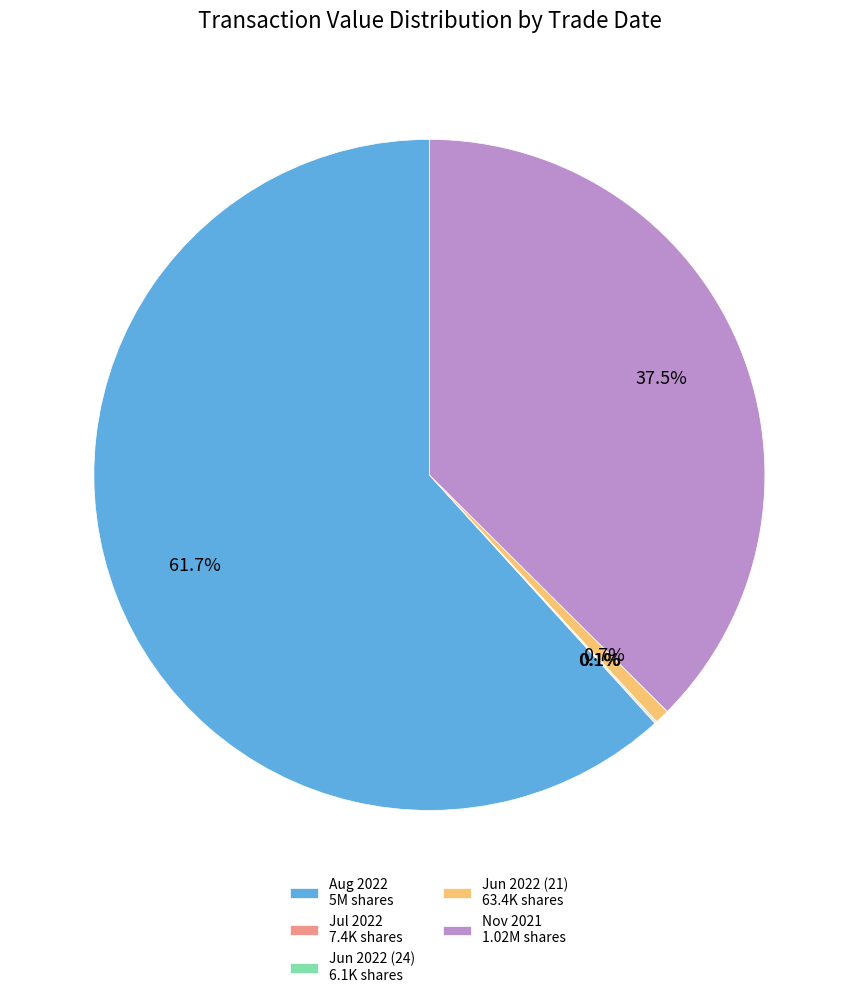

Between Nov 2021 1.02M shares and Aug 2022 5M shares, which is larger?

Aug 2022 5M shares